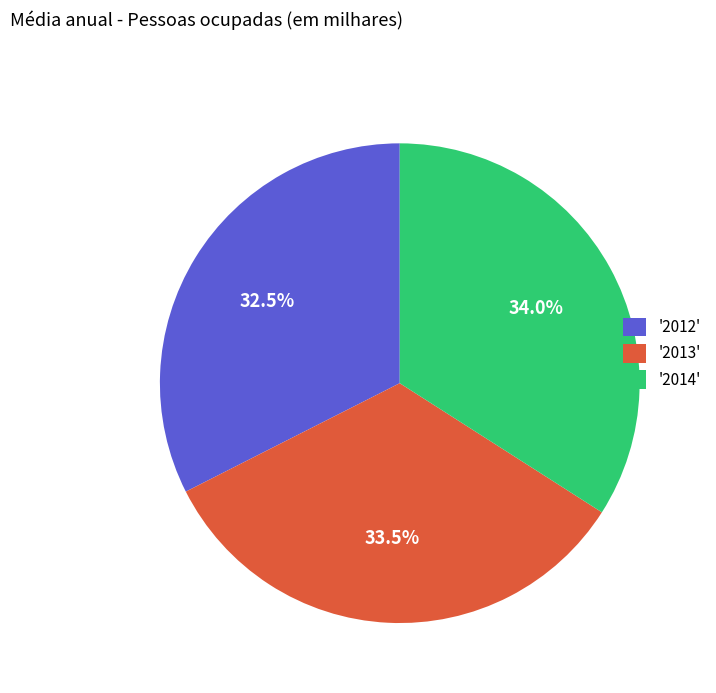

To the nearest percent, what is the difference between the largest and smallest slice percentages?

2%